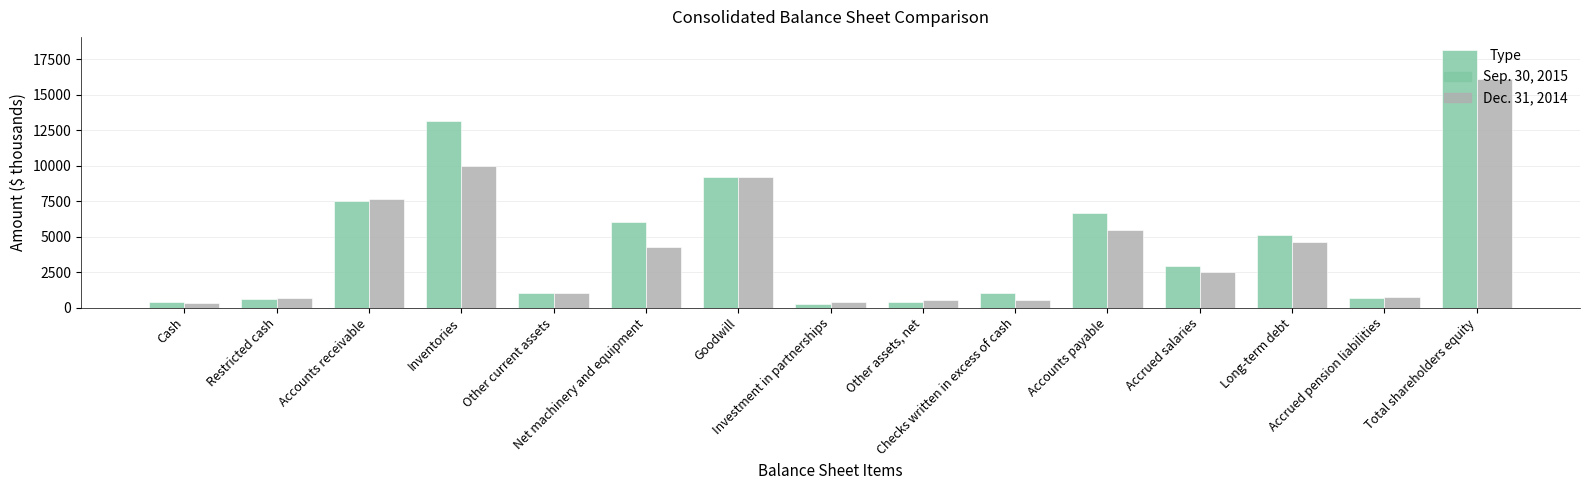

What is the label of the 7th bar from the right?

Other assets, net